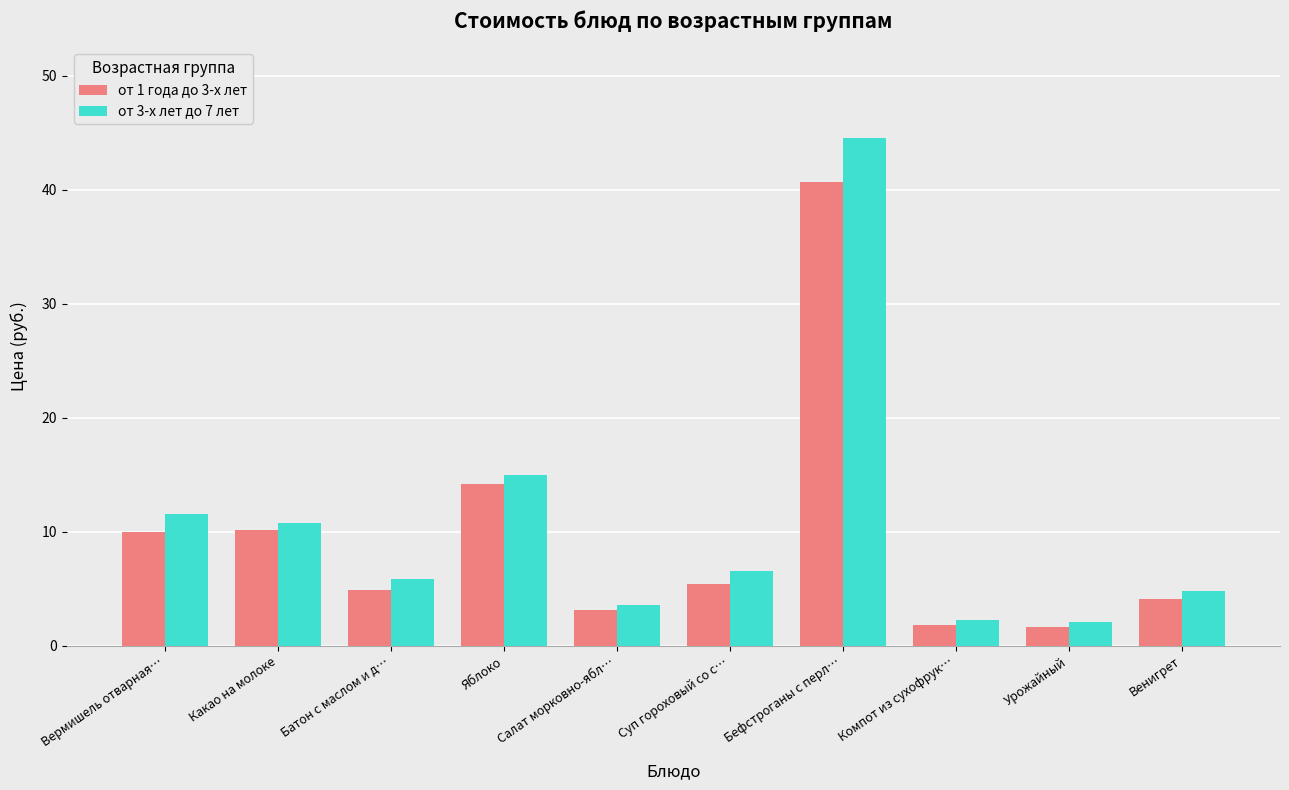

List the series in order of their peak value, lowest first.

от 1 года до 3-х лет, от 3-х лет до 7 лет